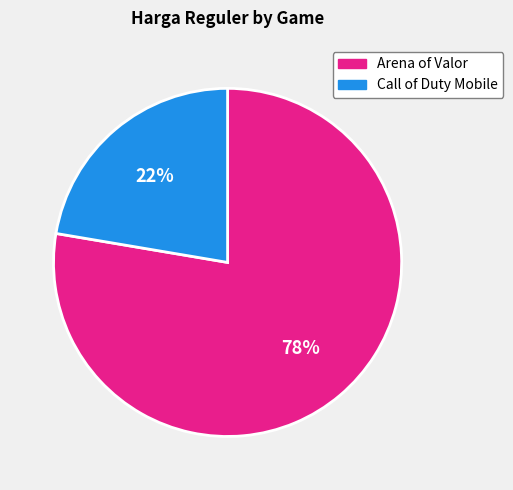

Does any single category account for the majority?

Yes